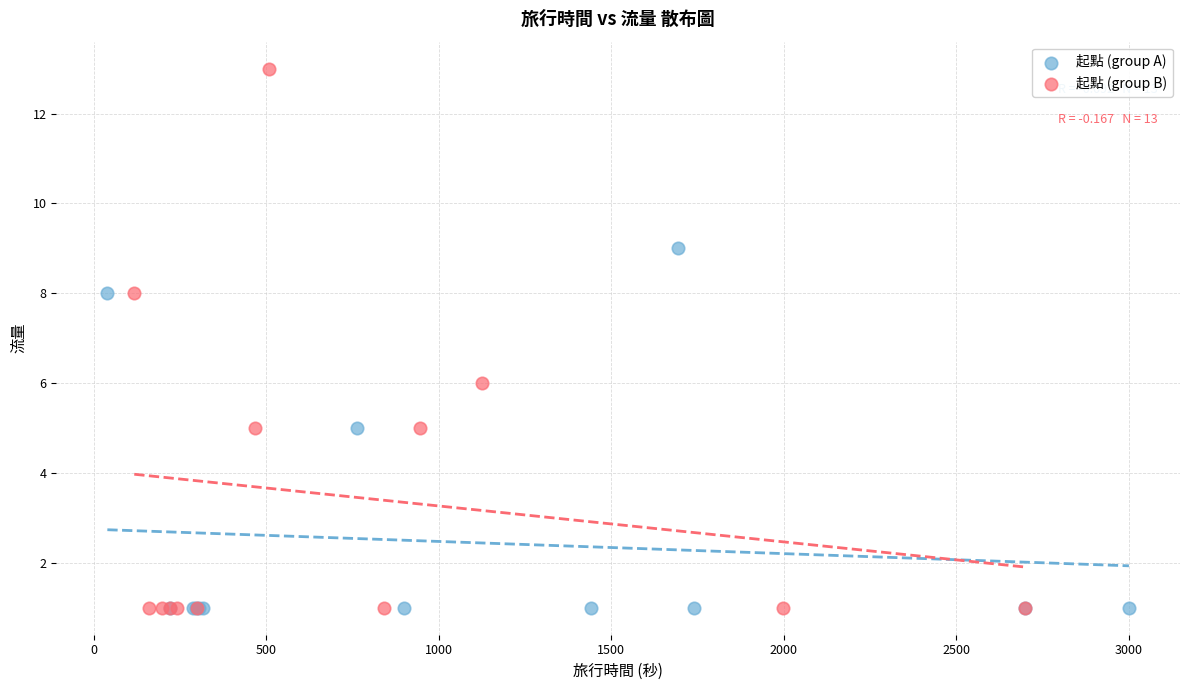

Which series contains the highest Y value?

起點 (group B)